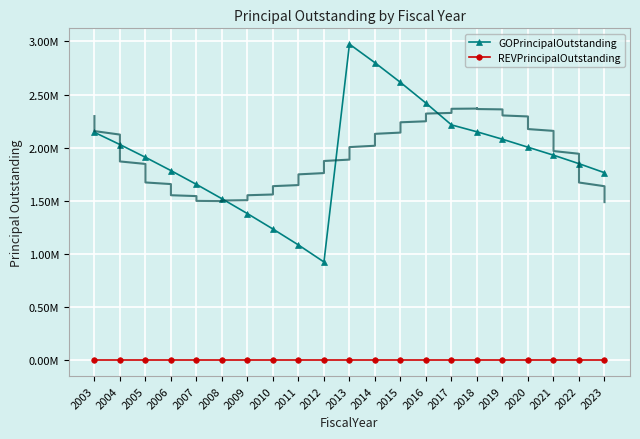

Which series changed the most between 2008 and 2022?

GOPrincipalOutstanding